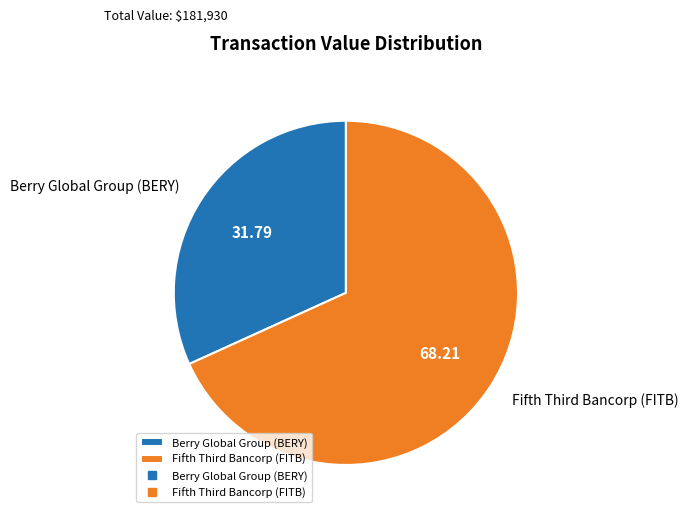

How many segments does this pie chart have?

2